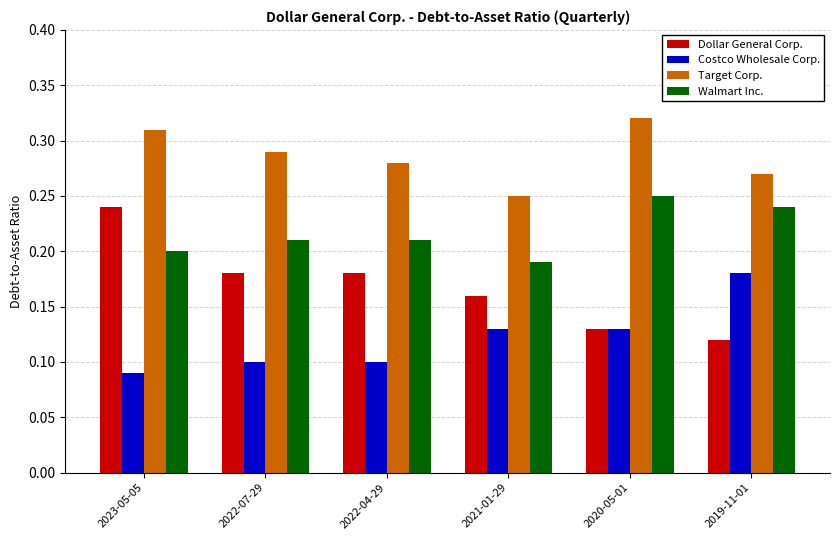

List the series in order of their peak value, lowest first.

Costco Wholesale Corp., Dollar General Corp., Walmart Inc., Target Corp.